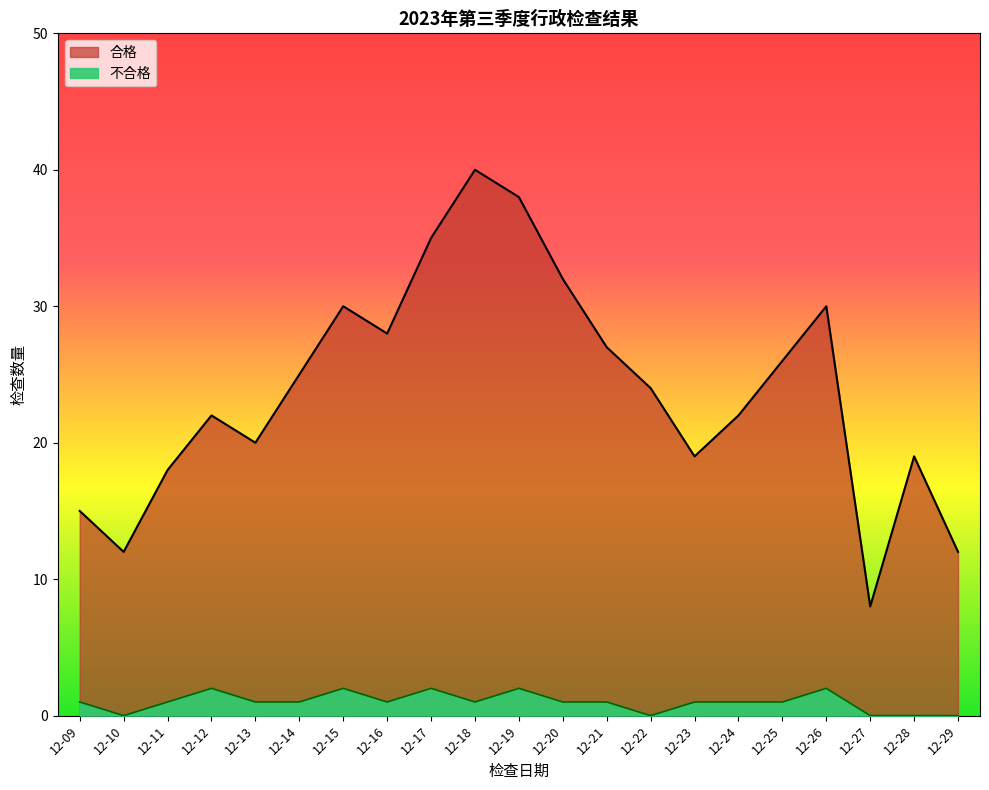

Rank the series by their average value, from lowest to highest.

不合格, 合格